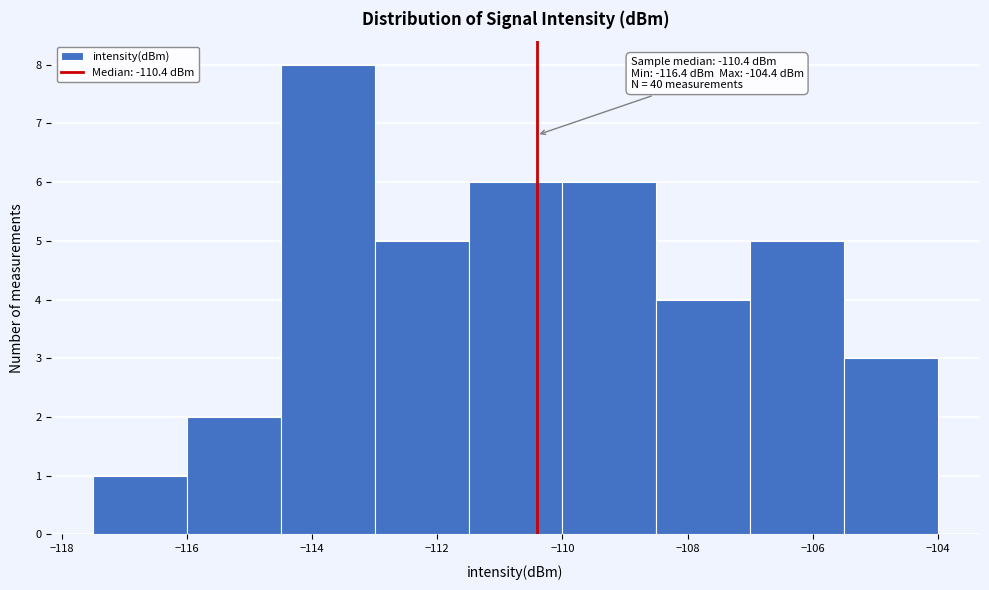

Which range on the x-axis has the tallest bar?

-114.5 to -113.0